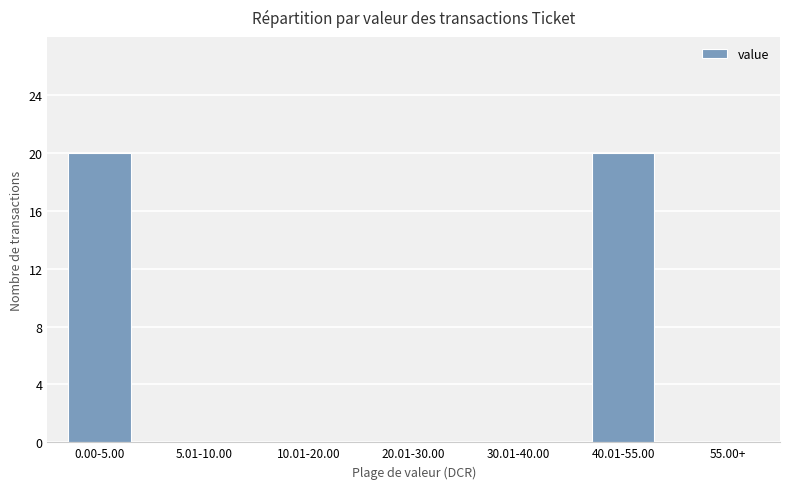

Reading left to right, transcribe all the data shown in this chart.

0.00-5.00=20	5.01-10.00=0	10.01-20.00=0	20.01-30.00=0	30.01-40.00=0	40.01-55.00=20	55.00+=0